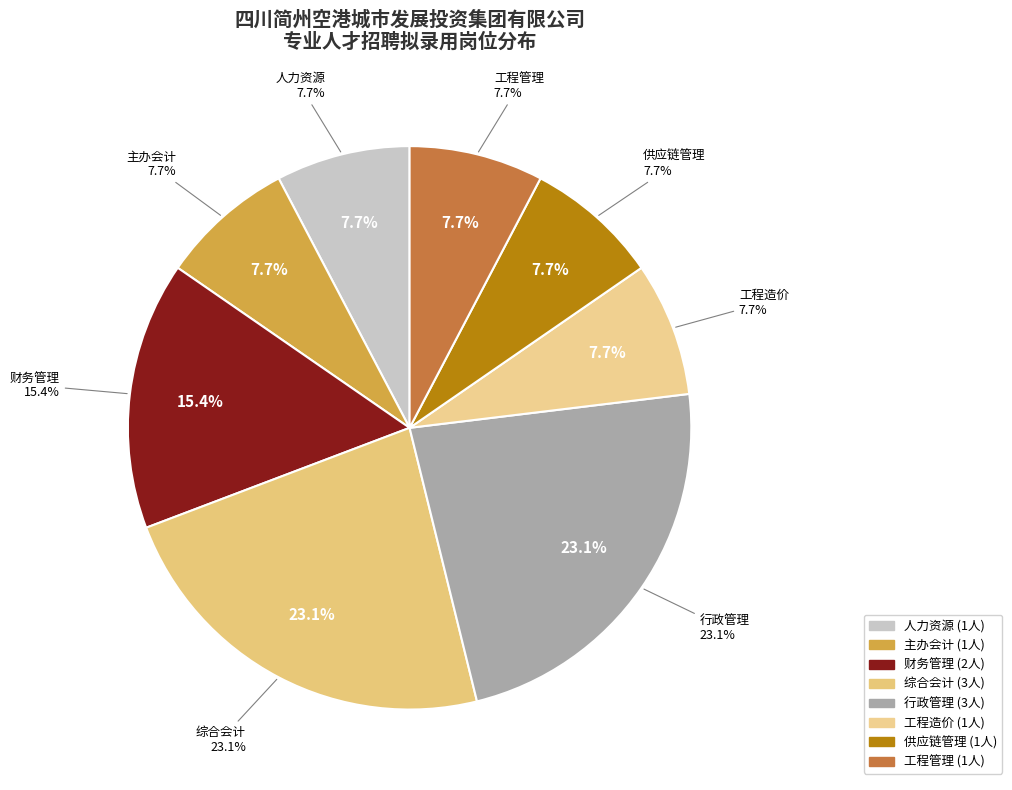

Is there a majority slice in this chart?

No